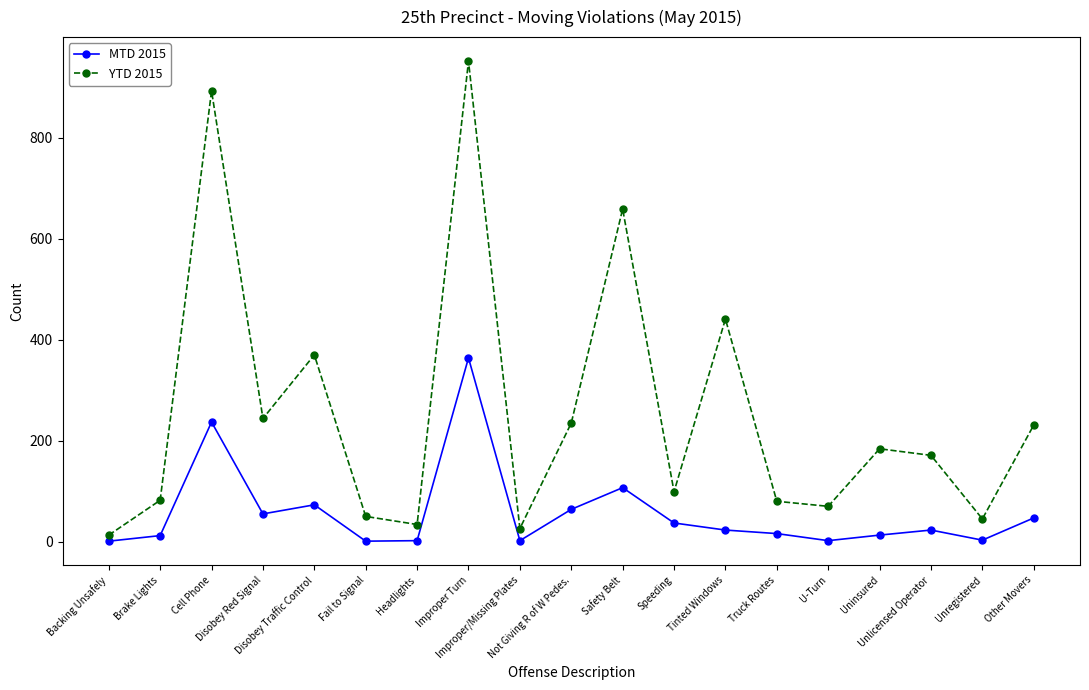

At which label is MTD 2015 closest to 182?

Cell Phone